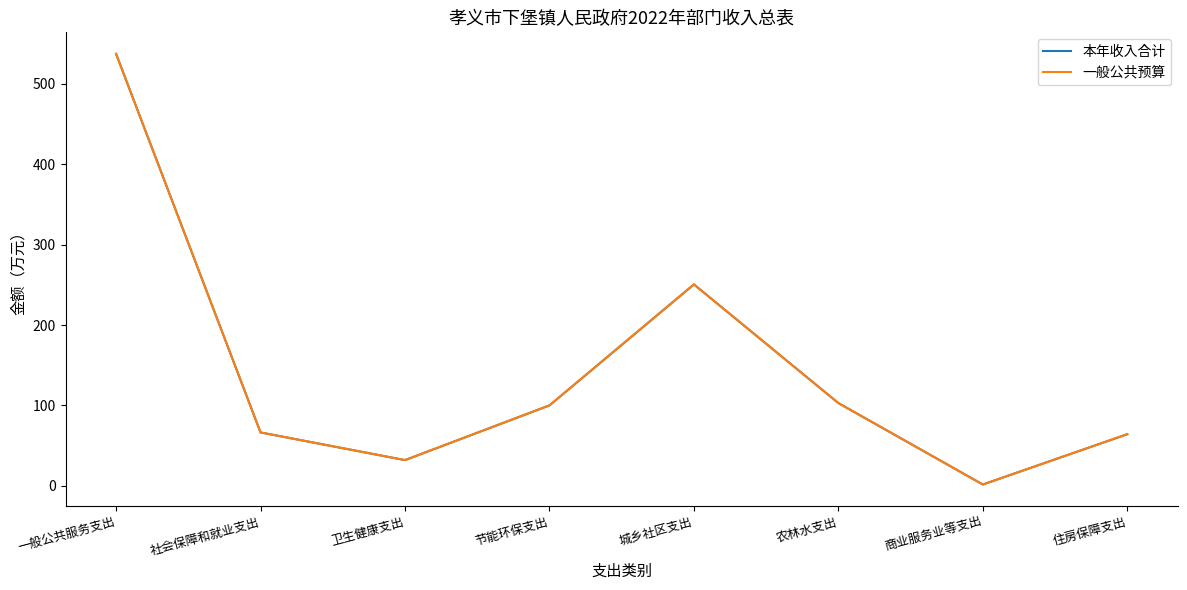

Reading left to right, transcribe all the data shown in this chart.

本年收入合计: 537.5	66.4	31.9	100.0	250.6	102.9	1.6	64.2
一般公共预算: 537.5	66.4	31.9	100.0	250.6	102.9	1.6	64.2